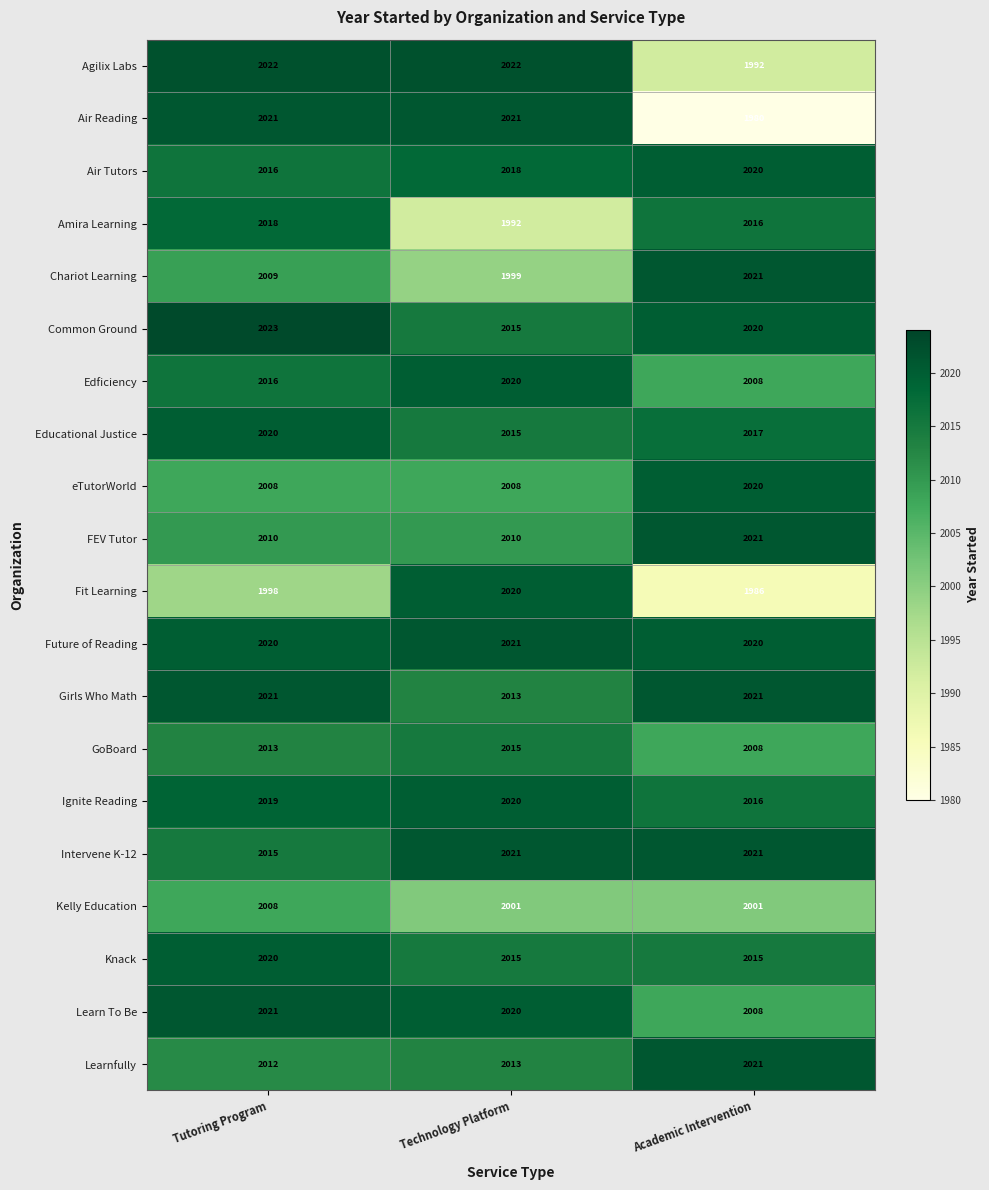

The Educational Justice series shows 2017 at Academic Intervention. True or false?

True